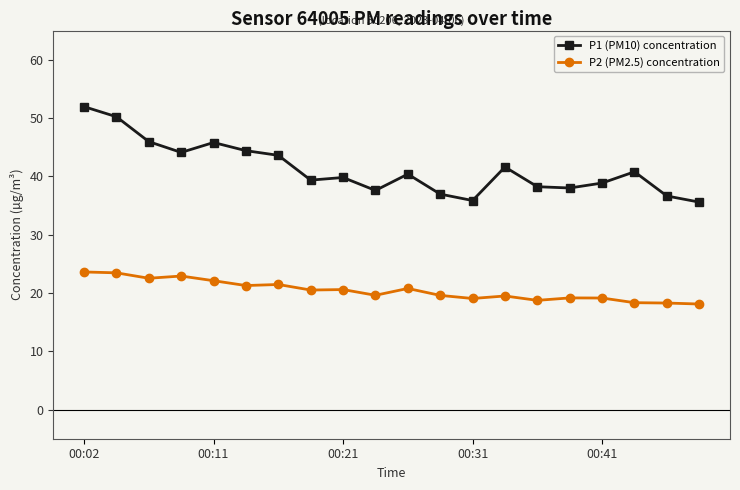

True or false: P1 (PM10) concentration and P2 (PM2.5) concentration cross at least once.

False